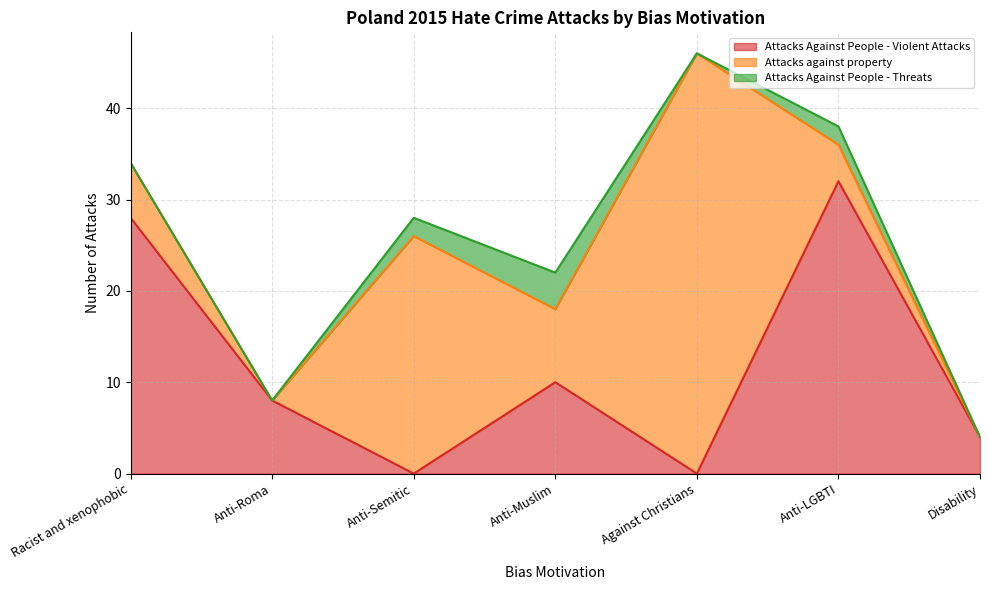

What is the label of the 5th point from the left?

Against Christians